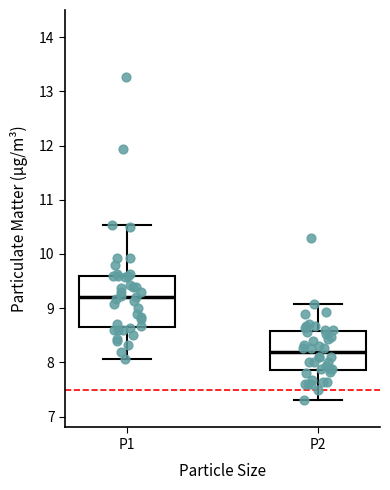

Reading left to right, read every box against the y-axis: the position of its median line, the range the box covers, and the ends of its whiskers. The values are not printed on the chart, so give them approximately, as read against the axis.

P1: median 9.2, box 8.7 to 9.6, whiskers 8.1 to 10.5
P2: median 8.2, box 7.9 to 8.6, whiskers 7.3 to 9.1